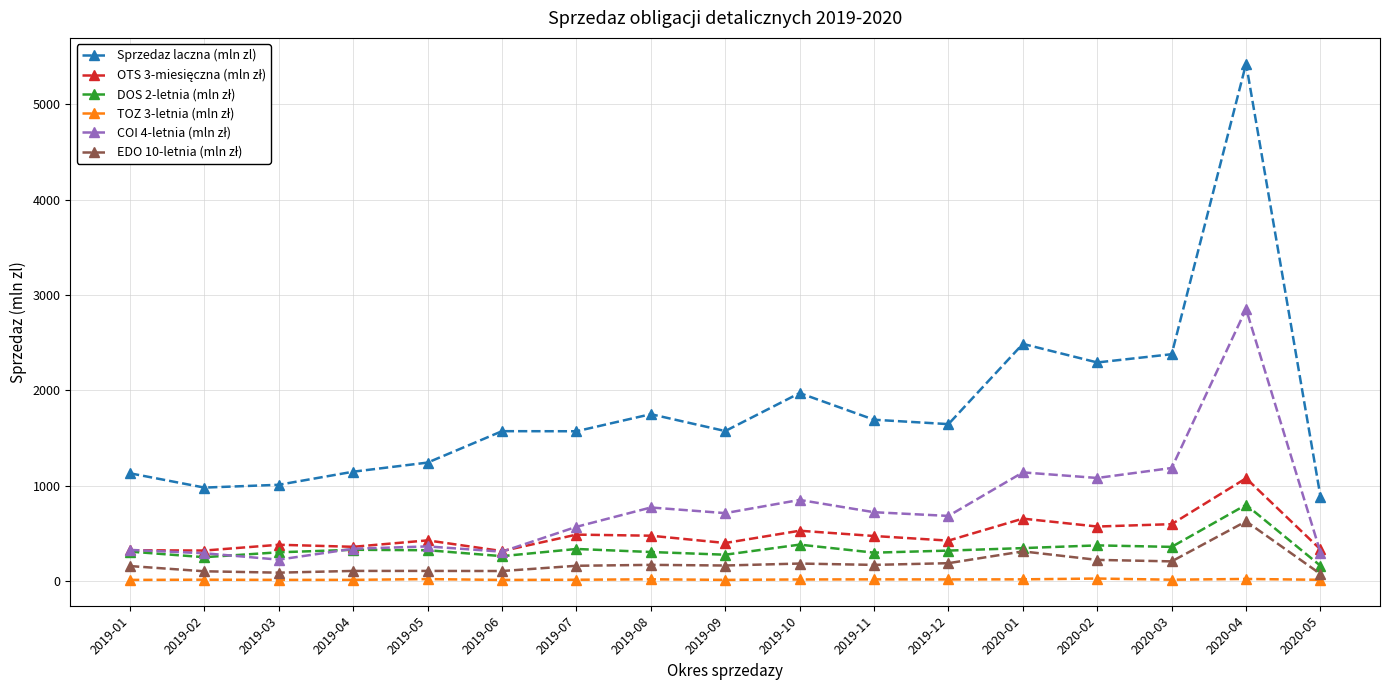

What is the greatest value displayed?

5427.1